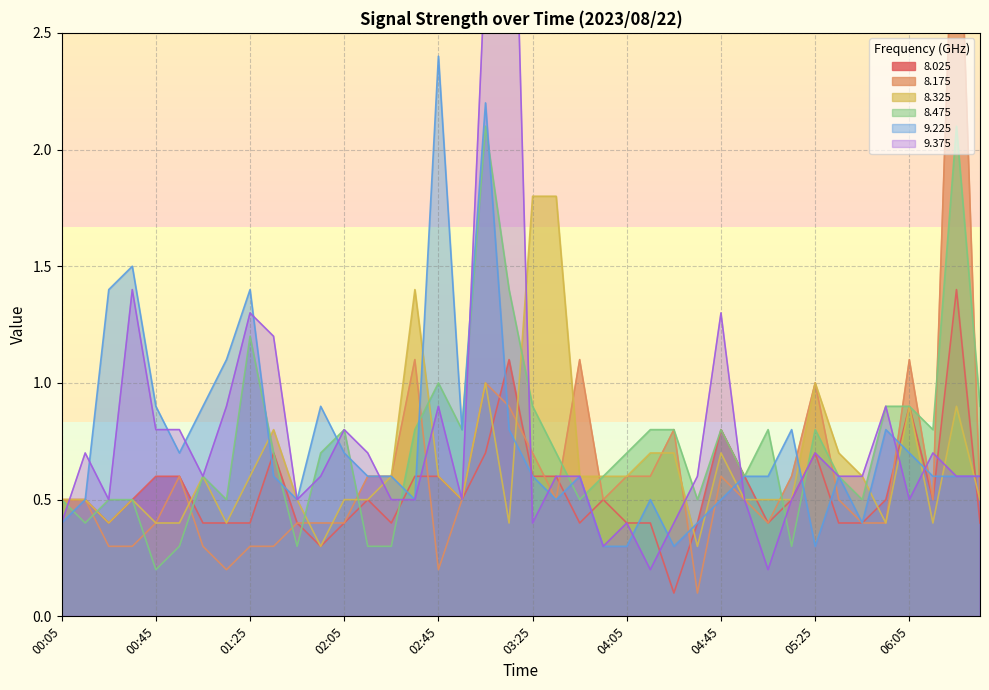

Where is 9.225 nearest to the value 1?

00:45